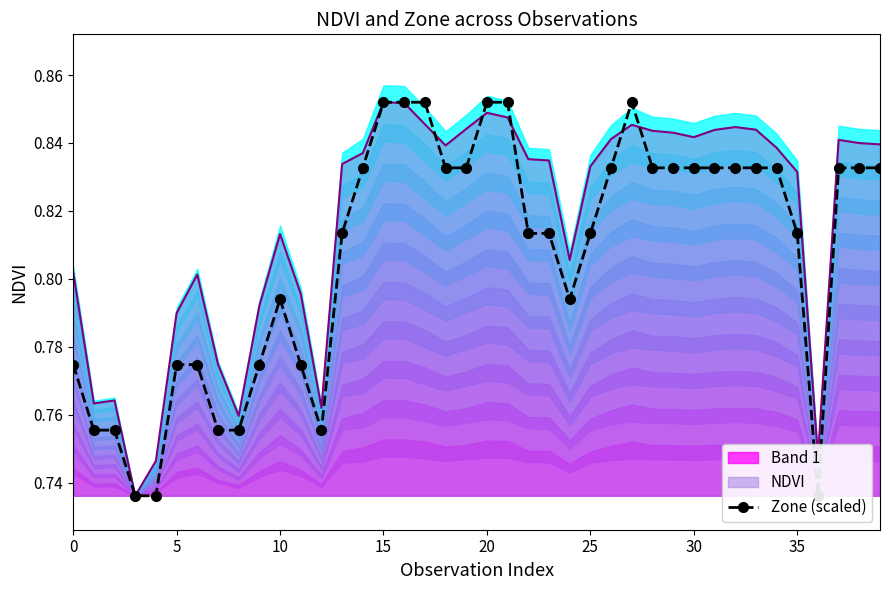

At how many categories does at least one series exceed 0?

40